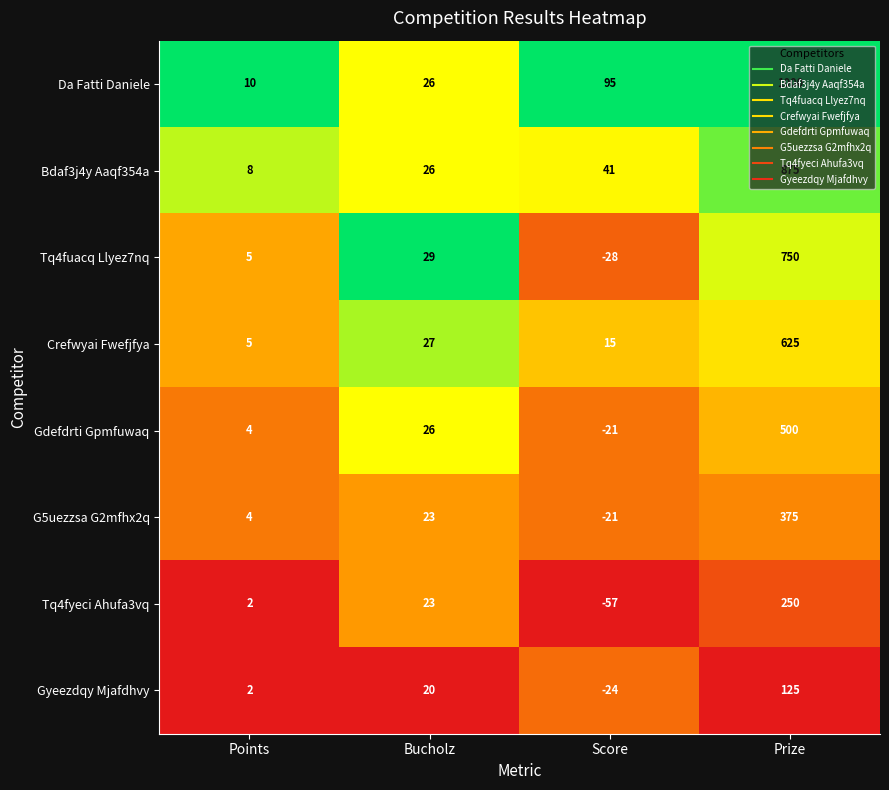

What is the spread (max minus min) of values at Score?

152